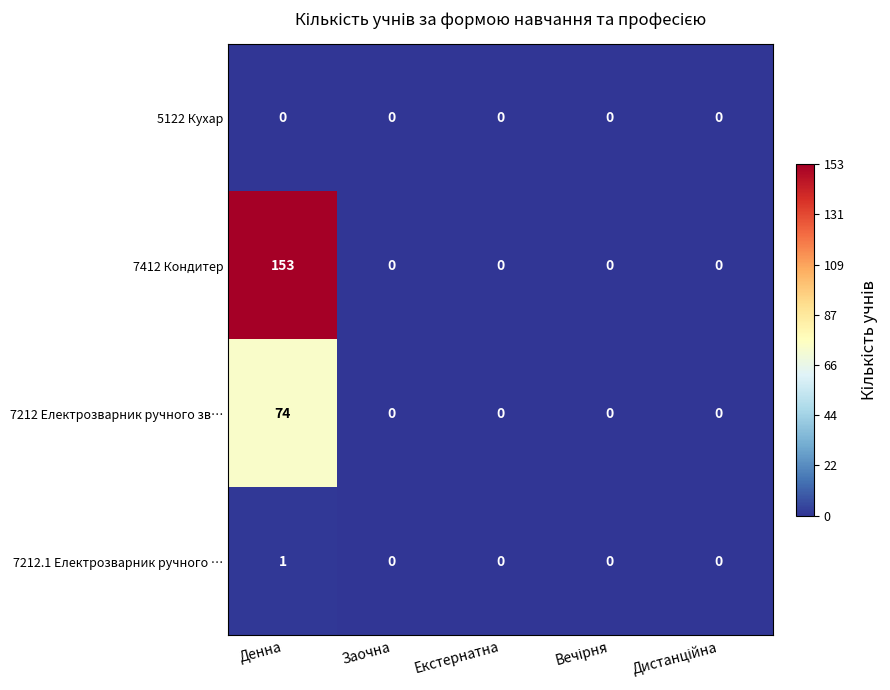

The value of 7212 Електрозварник ручного зв… at Екстернатна is 51. True or false?

False